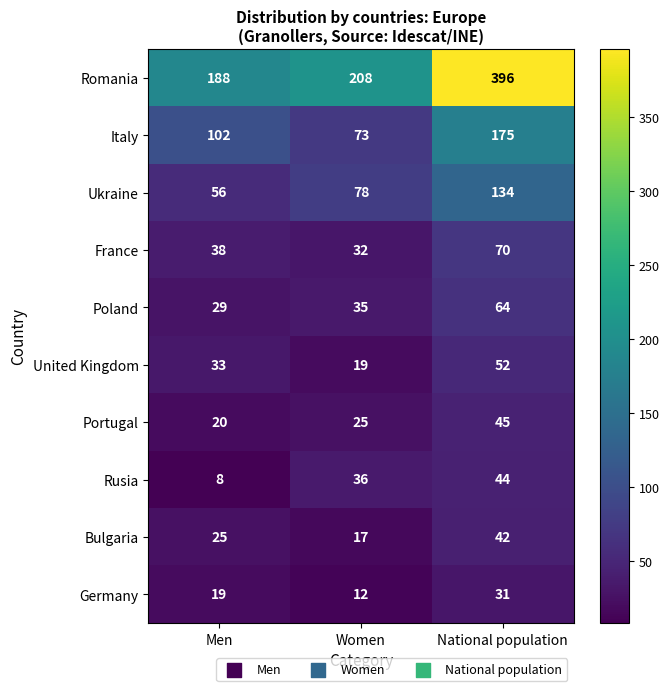

How many categories are shown in the chart?

3